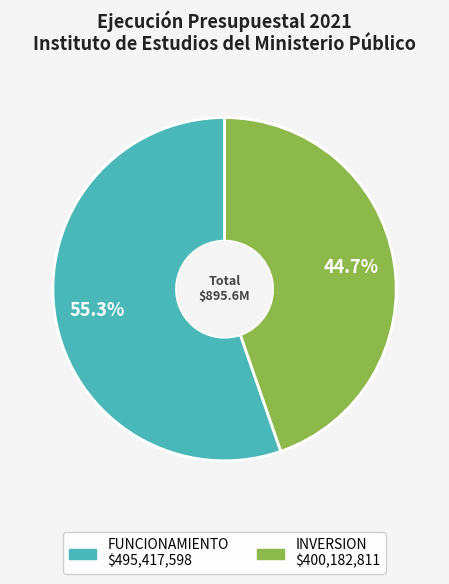

How many slices are in this pie chart?

2